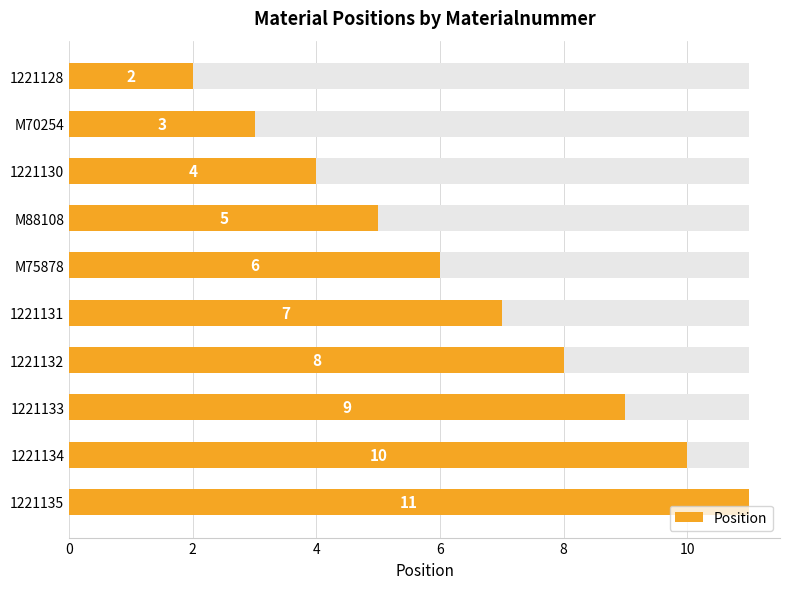

How many data points does each series have?

10